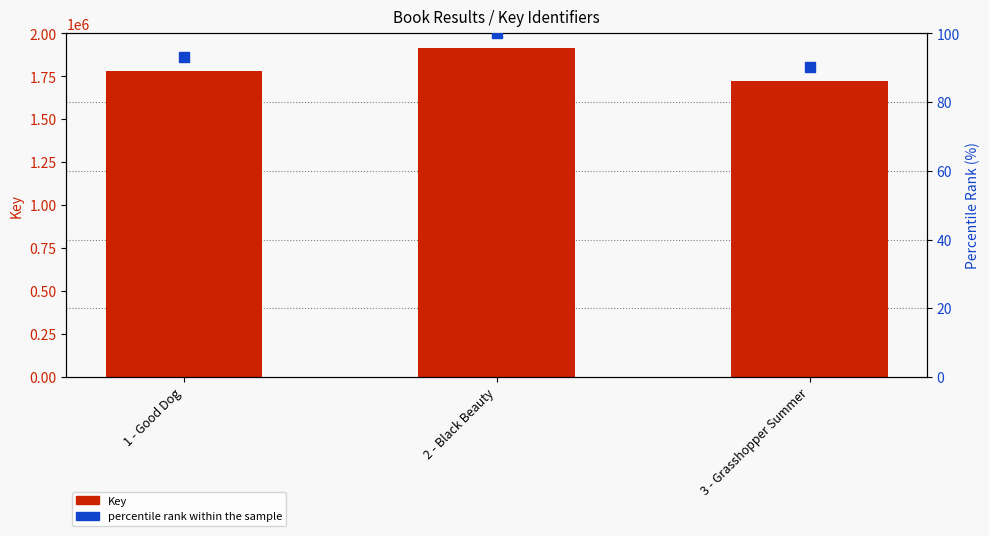

Is the value of percentile rank within the sample at 2 - Black Beauty greater than the value of Key at 3 - Grasshopper Summer?

No